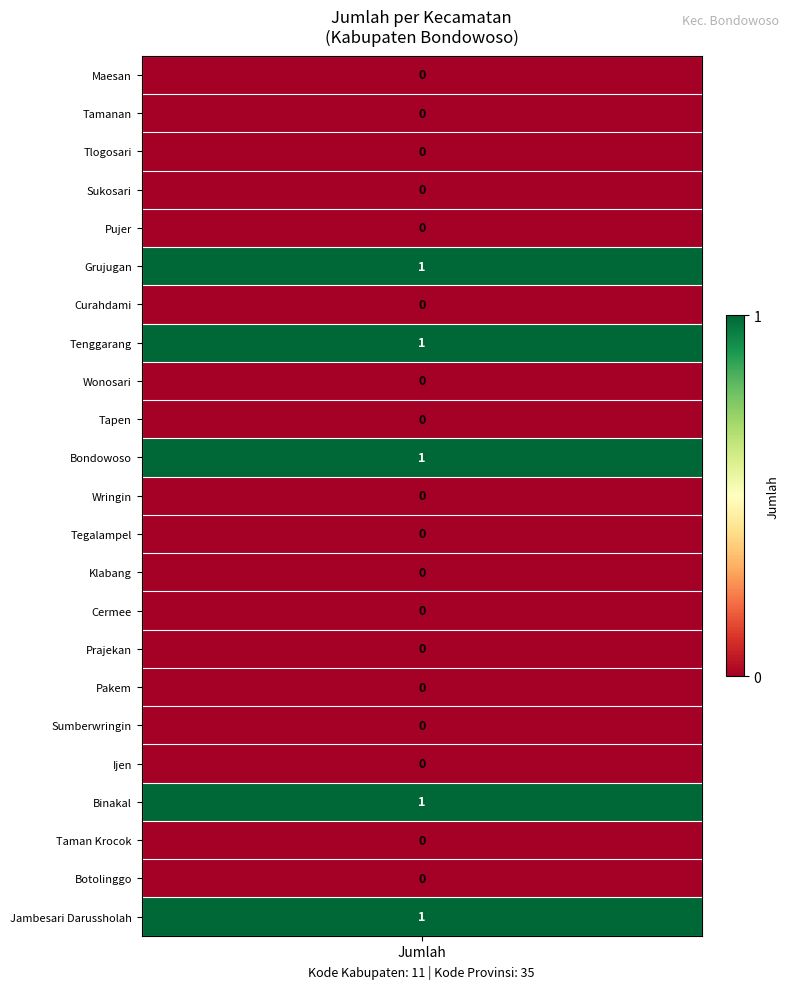

Is it true that the value at 8 is -1?

False